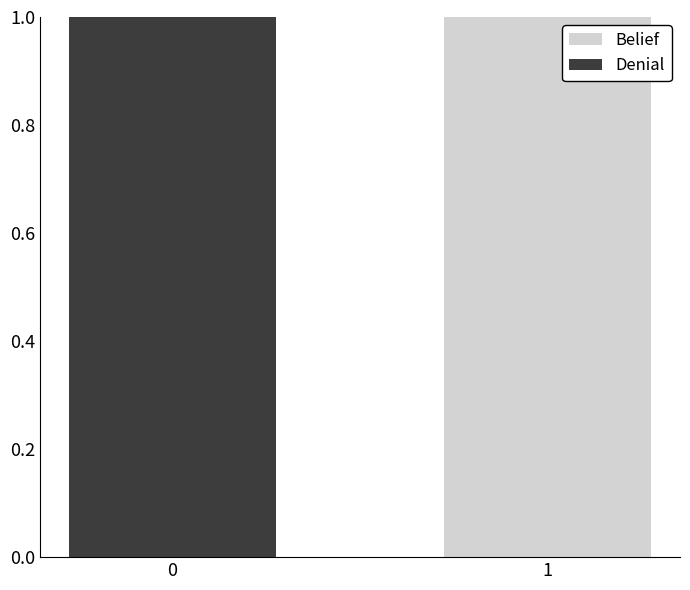

The value of Denial at 0 is 0. True or false?

False